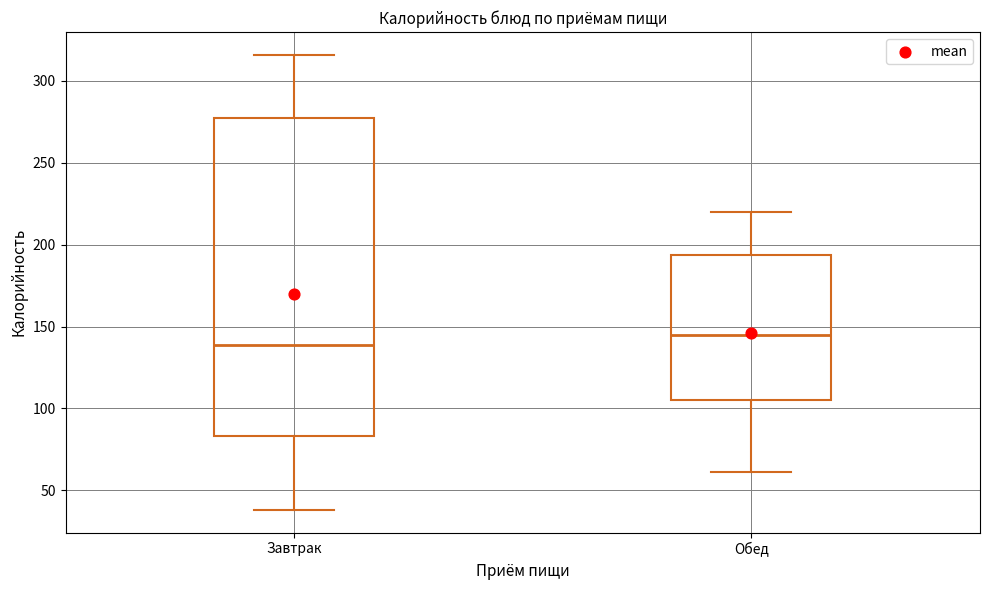

Reading left to right, read every box against the y-axis: the position of its median line, the range the box covers, and the ends of its whiskers. The values are not printed on the chart, so give them approximately, as read against the axis.

Завтрак: median 140, box 85 to 275, whiskers 40 to 315
Обед: median 145, box 105 to 195, whiskers 60 to 220